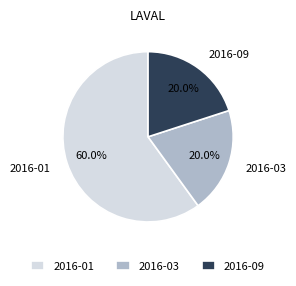

To the nearest percent, what is the difference between the largest and smallest slice percentages?

40%